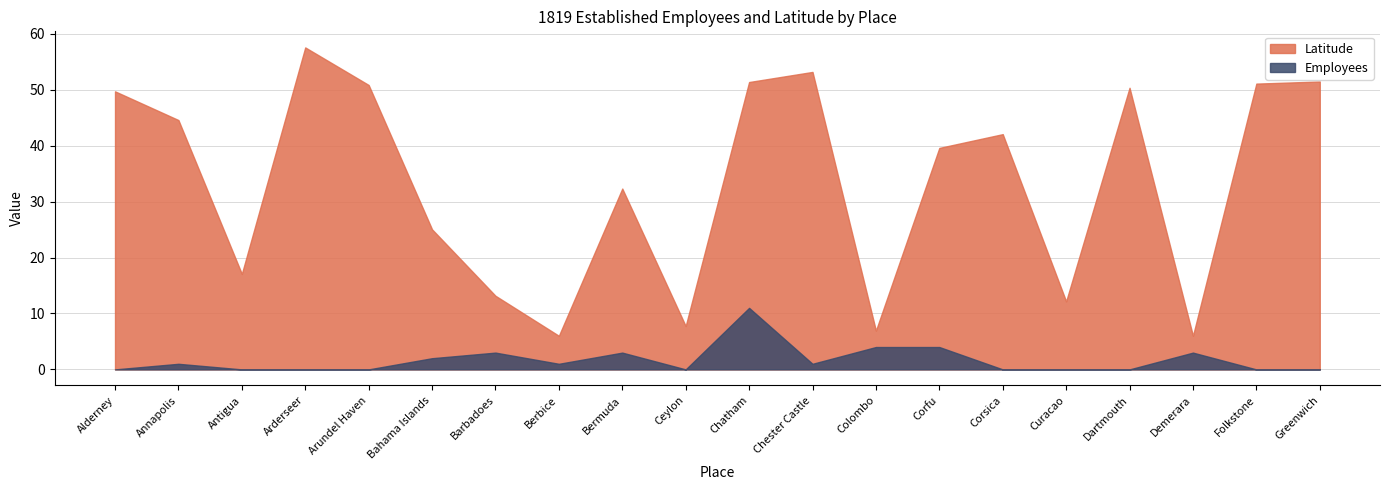

What are all the series names shown in the legend?

Latitude, Employees